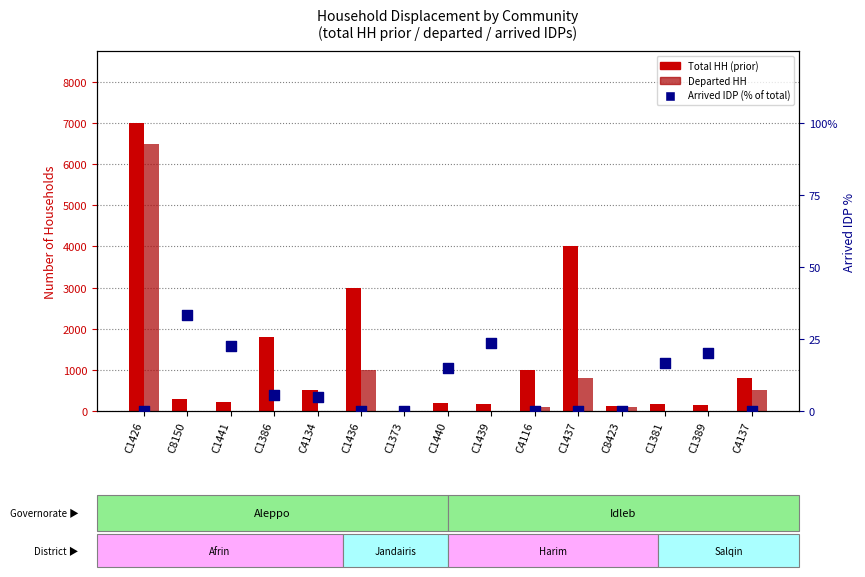

Which series contains the lowest Y value?

Total HH (prior)